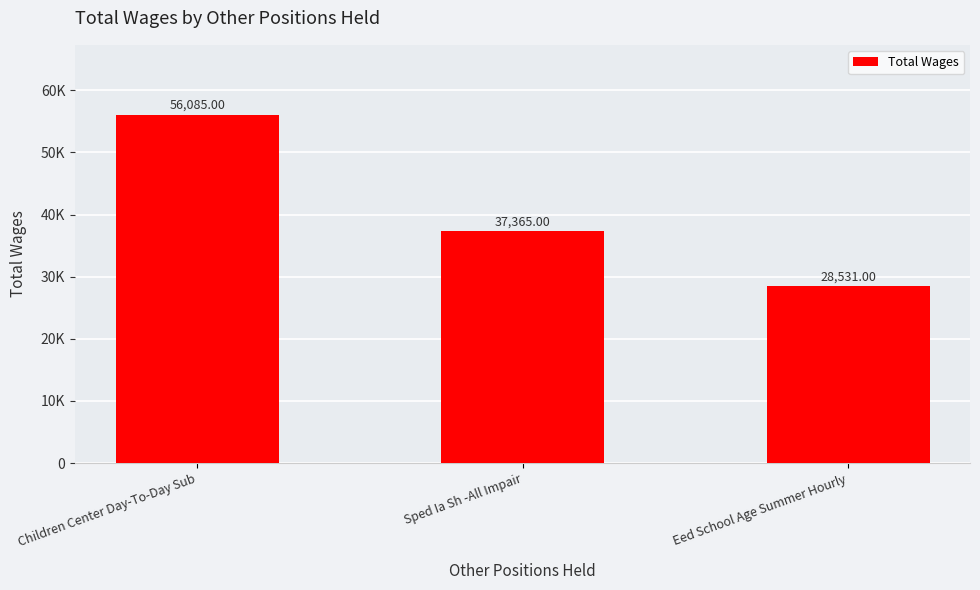

True or false: the data shows 21074 at Children Center Day-To-Day Sub.

False